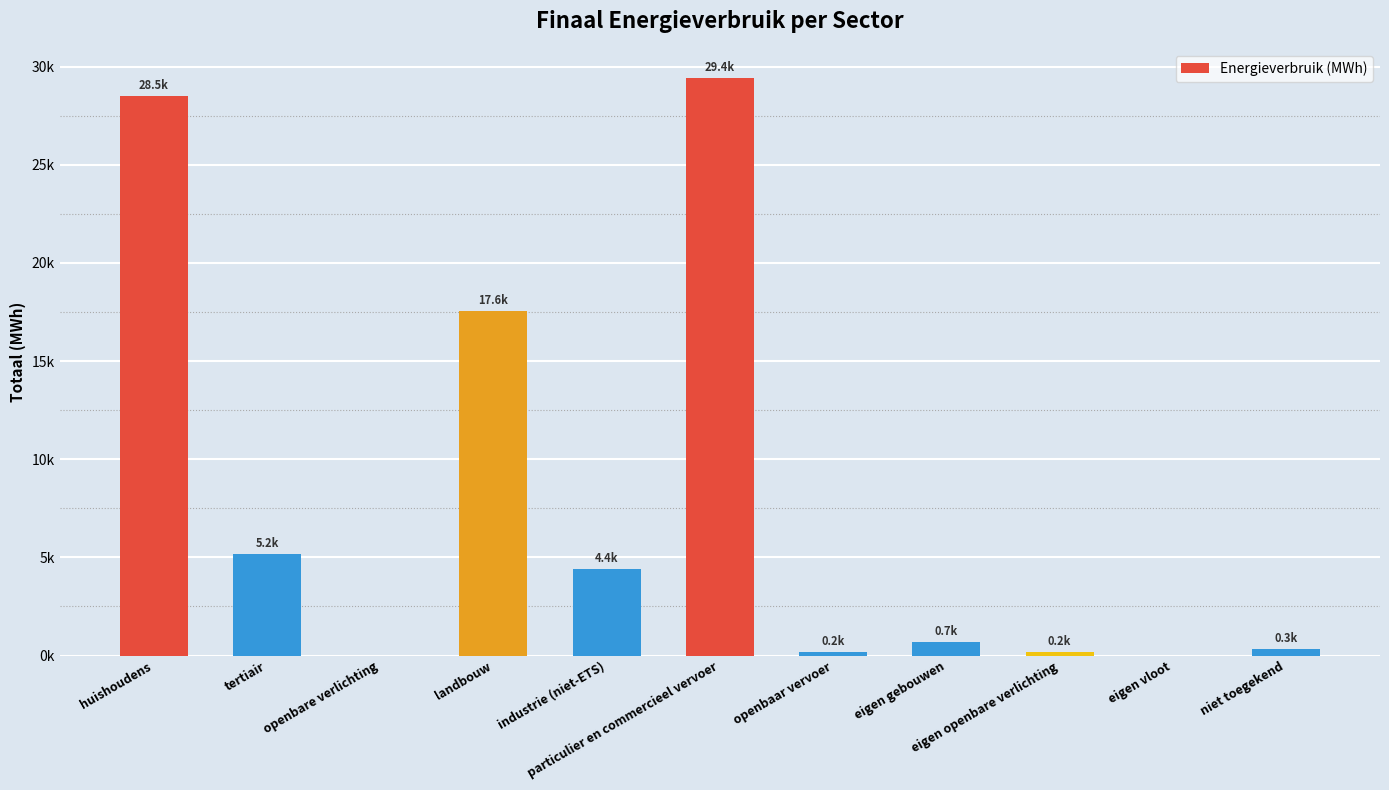

Rank the categories by value from lowest to highest.

openbare verlichting, eigen vloot, eigen openbare verlichting, openbaar vervoer, niet toegekend, eigen gebouwen, industrie (niet-ETS), tertiair, landbouw, huishoudens, particulier en commercieel vervoer